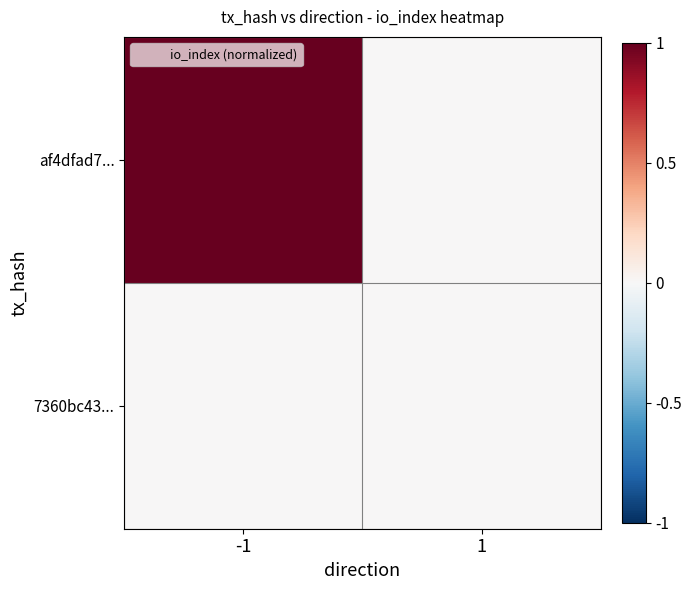

How many series are shown in this chart?

2